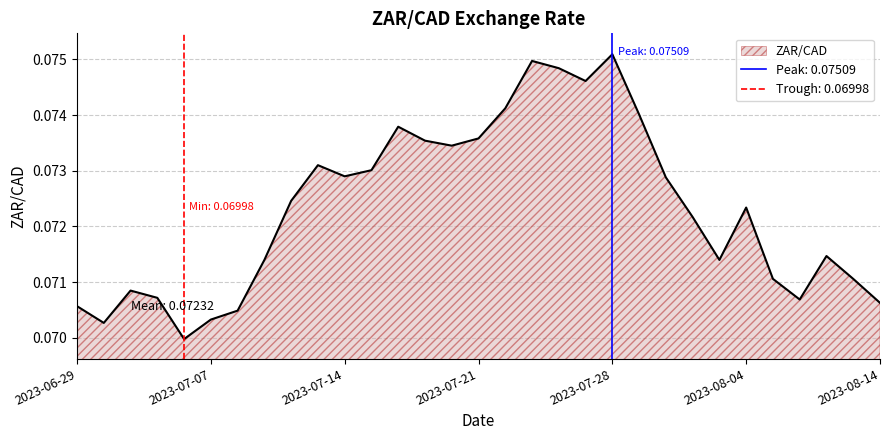

What is the smallest value displayed?

0.1